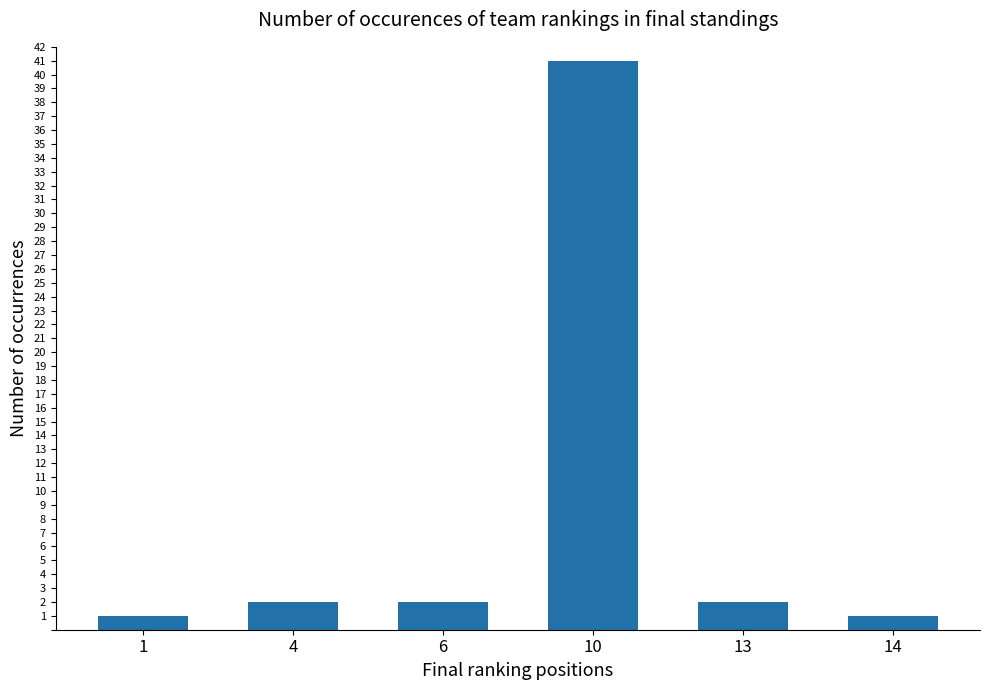

Which has a higher value, 10 or 13?

10